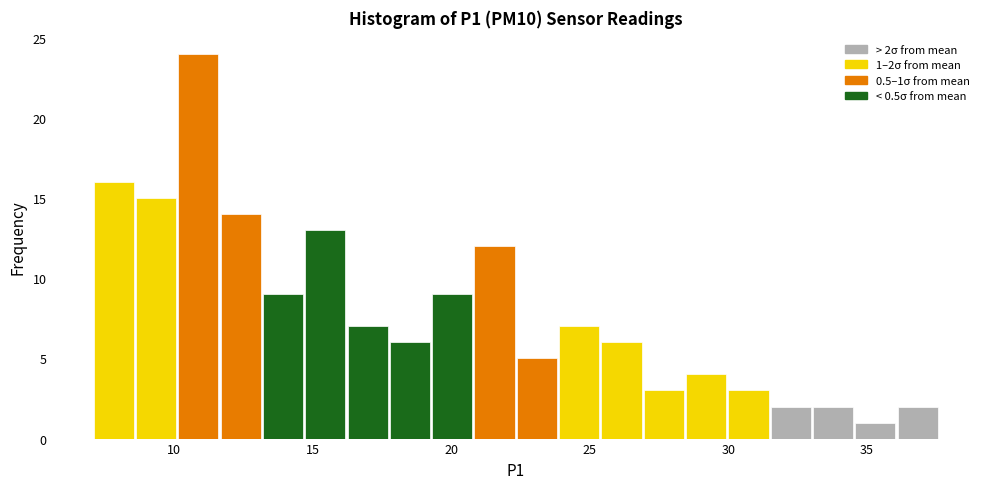

Around what value on the x-axis is the tallest bar? Give the approximate position of its centre, as read against the axis.

11.0